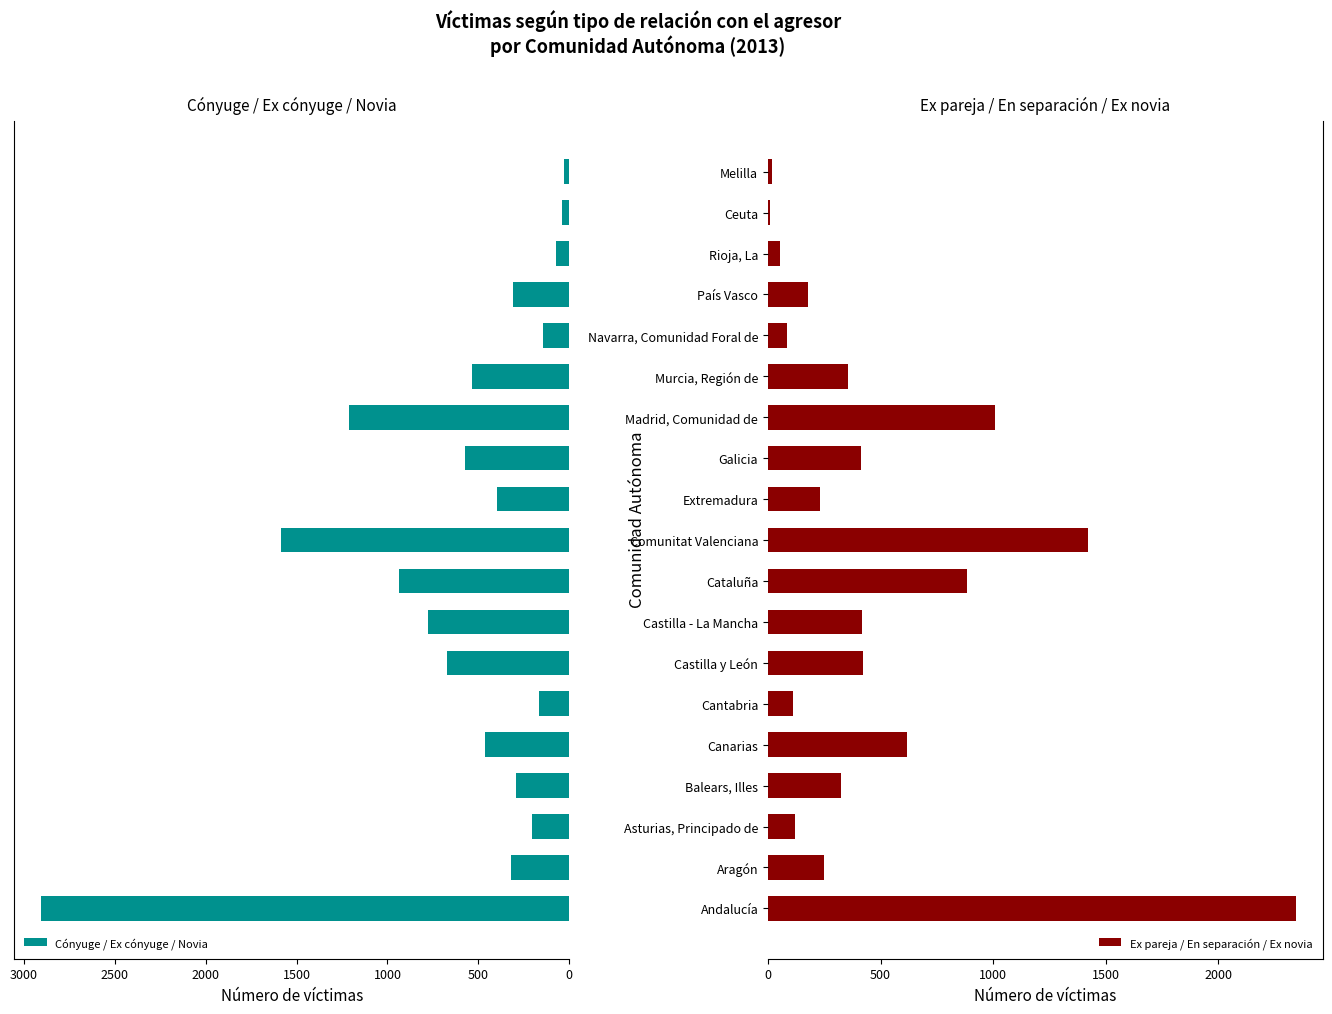

What is the average value of the Cónyuge / Ex cónyuge / Novia series?

613